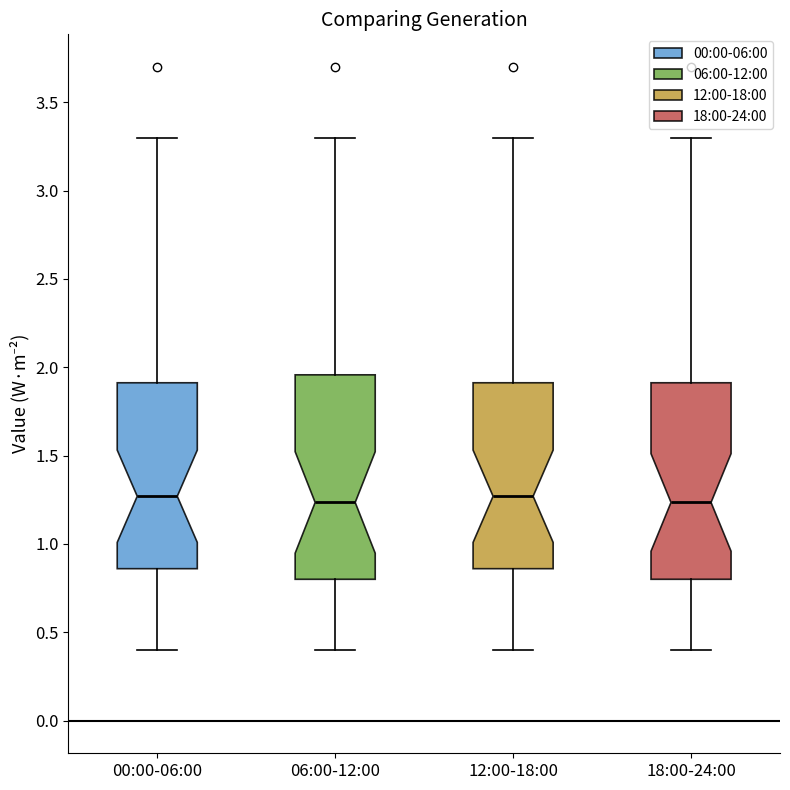

Reading left to right, read every box against the y-axis: the position of its median line, the range the box covers, and the ends of its whiskers. The values are not printed on the chart, so give them approximately, as read against the axis.

00:00-06:00: median 1.25, box 0.85 to 1.90, whiskers 0.40 to 3.30
06:00-12:00: median 1.25, box 0.80 to 1.95, whiskers 0.40 to 3.30
12:00-18:00: median 1.25, box 0.85 to 1.90, whiskers 0.40 to 3.30
18:00-24:00: median 1.25, box 0.80 to 1.90, whiskers 0.40 to 3.30